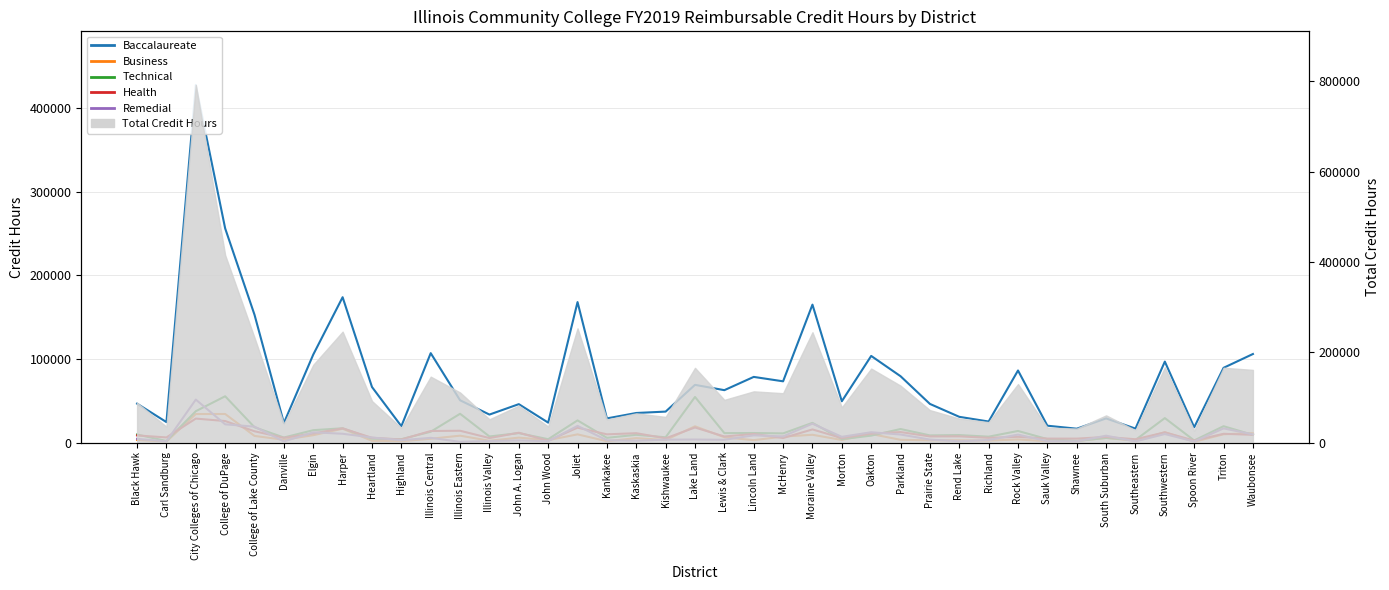

At which category is the sum across all series the highest?

City Colleges of Chicago